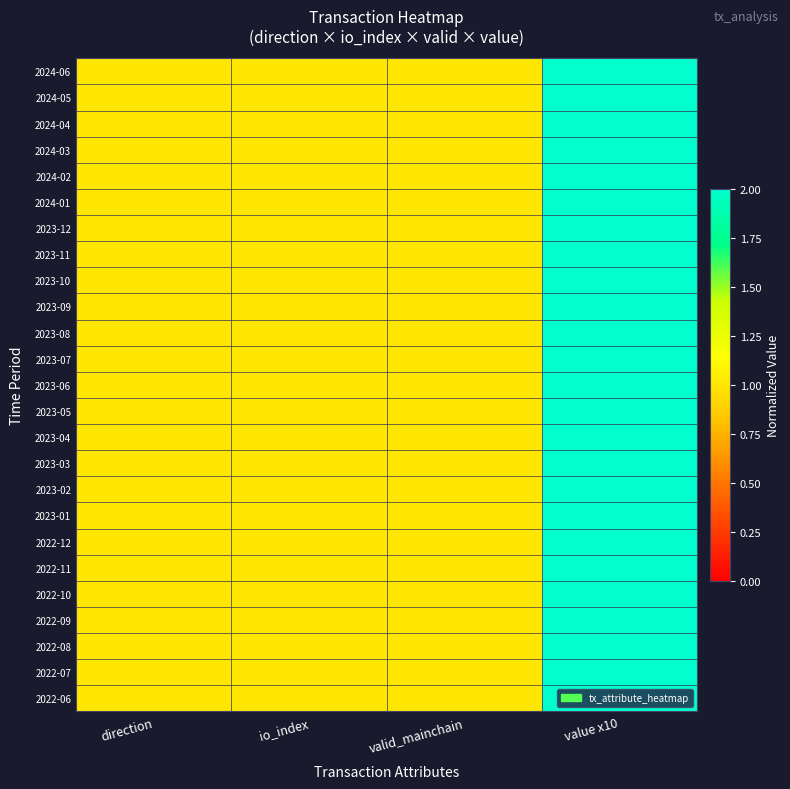

How many categories are shown in the chart?

4